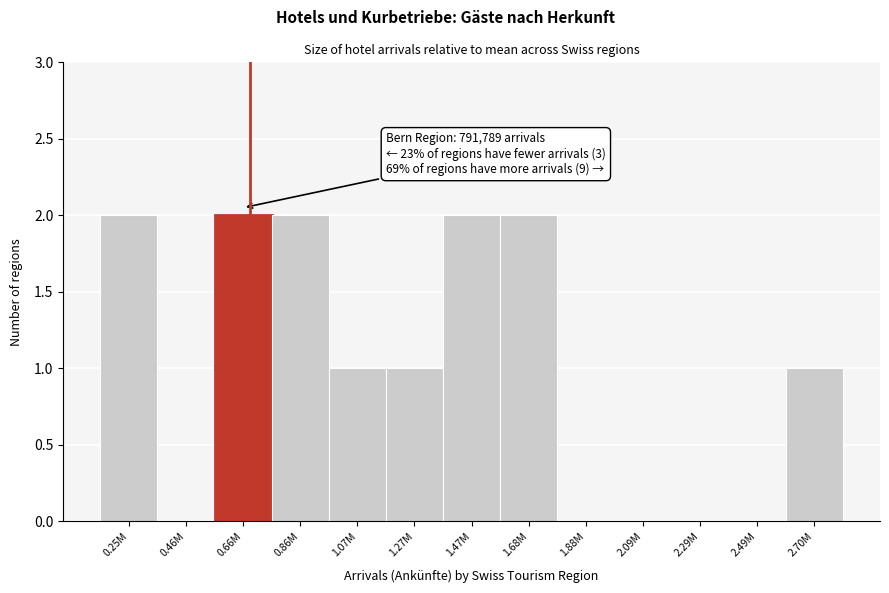

Reading left to right, extract all data points from this chart.

0.25M=2	0.46M=0	0.66M=2	0.86M=2	1.07M=1	1.27M=1	1.47M=2	1.68M=2	1.88M=0	2.09M=0	2.29M=0	2.49M=0	2.70M=1